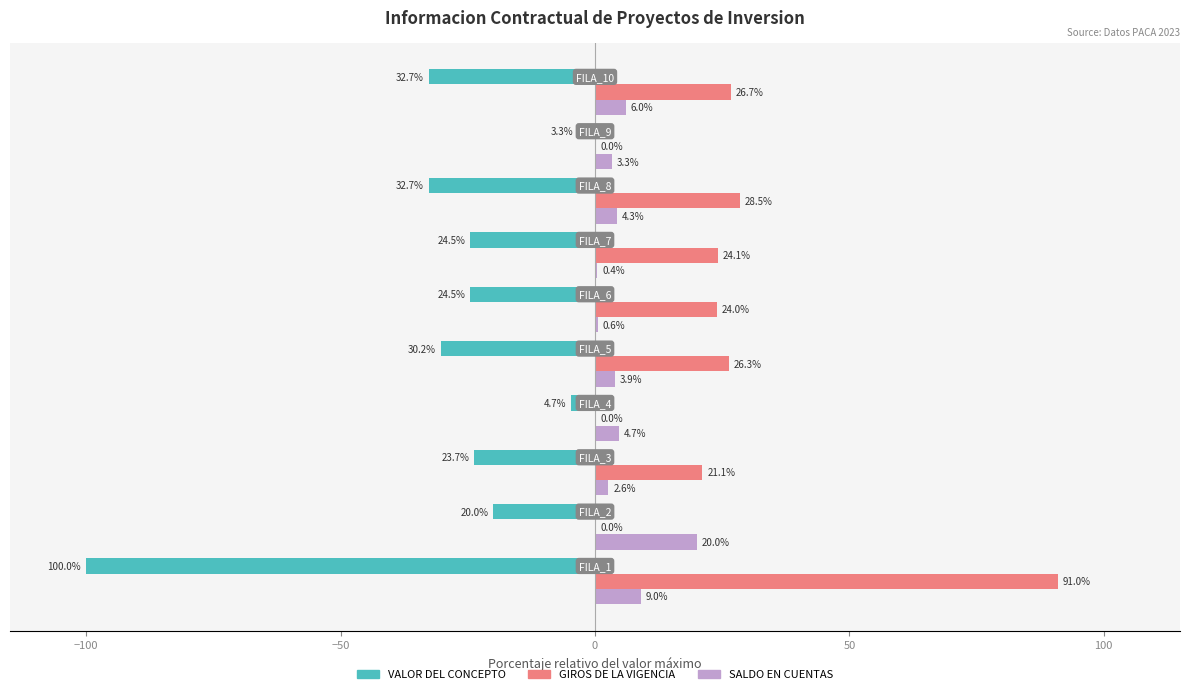

What is the highest value of the SALDO EN CUENTAS series?

20.0